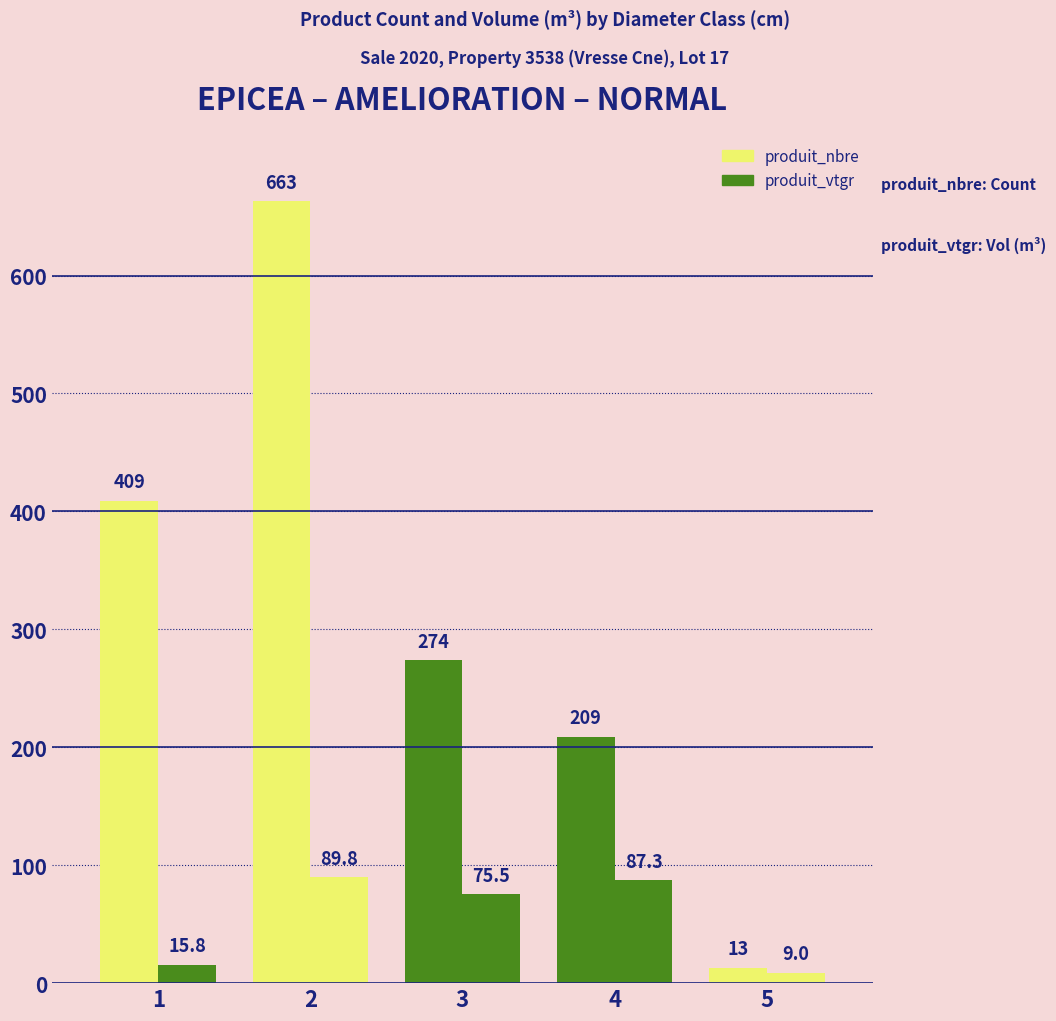

Reading left to right, list all the values displayed in this chart.

produit_nbre: 409.0	663.0	274.0	209.0	13.0
produit_vtgr: 15.8	89.8	75.5	87.3	9.0